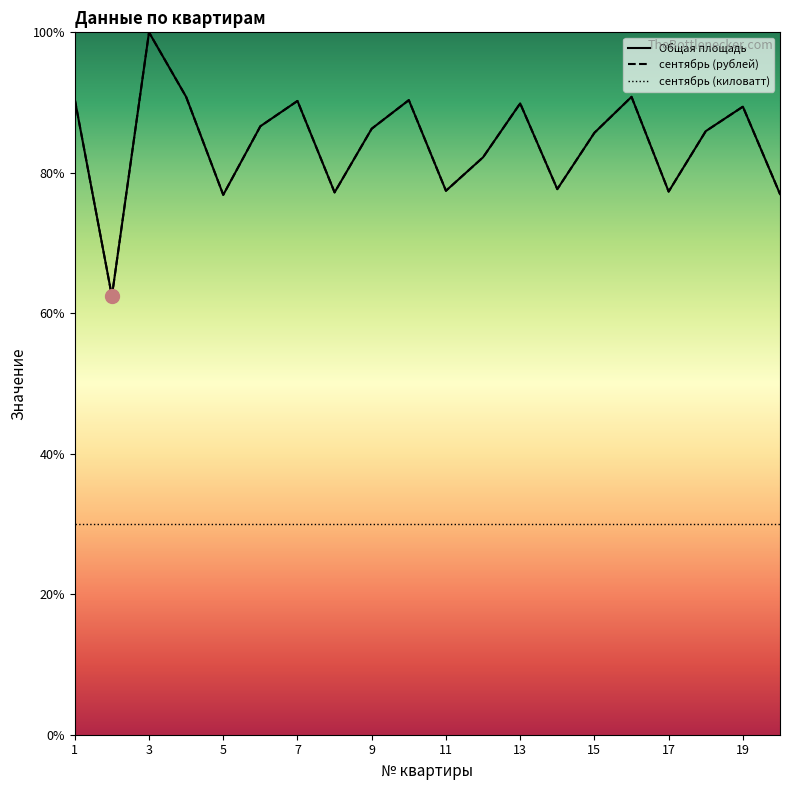

Does the chart have visible grid lines?

No